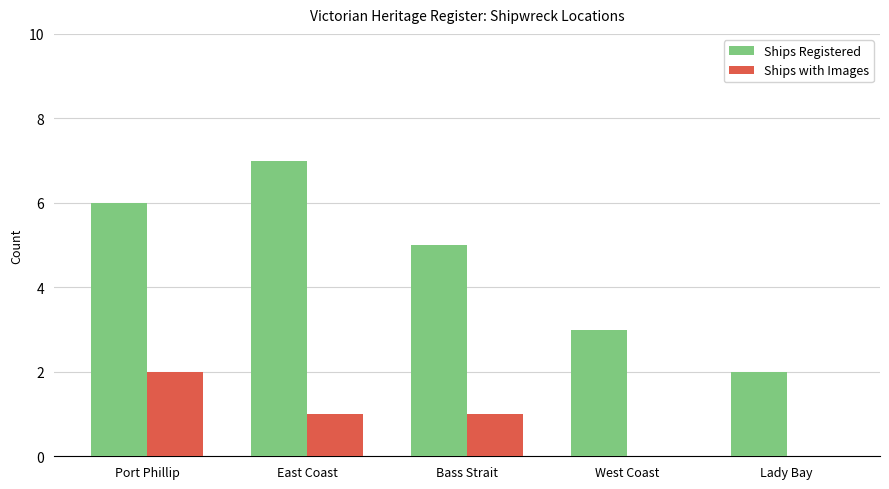

Reading right to left, list all the values displayed in this chart.

Ships Registered: 2	3	5	7	6
Ships with Images: 0	0	1	1	2